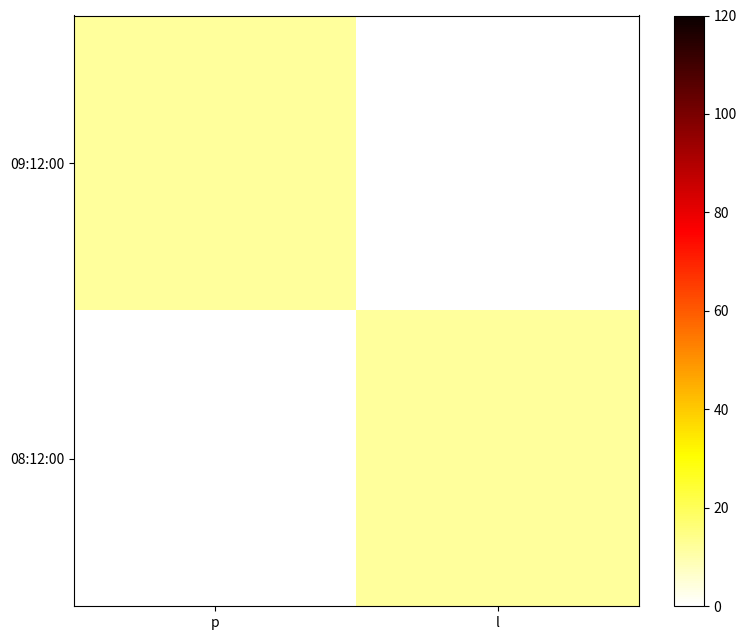

What is the total value across all series at p?

12